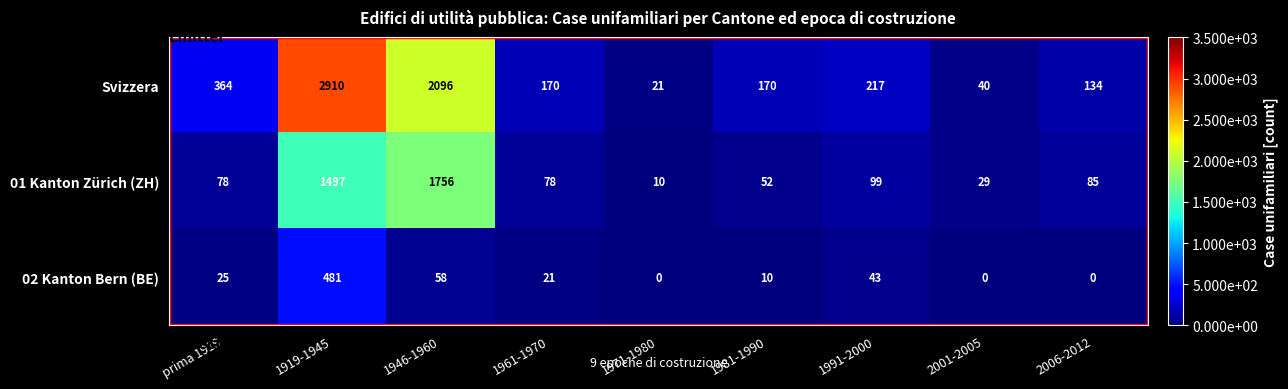

True or false: Svizzera has a value of 364 at prima 1919.

True